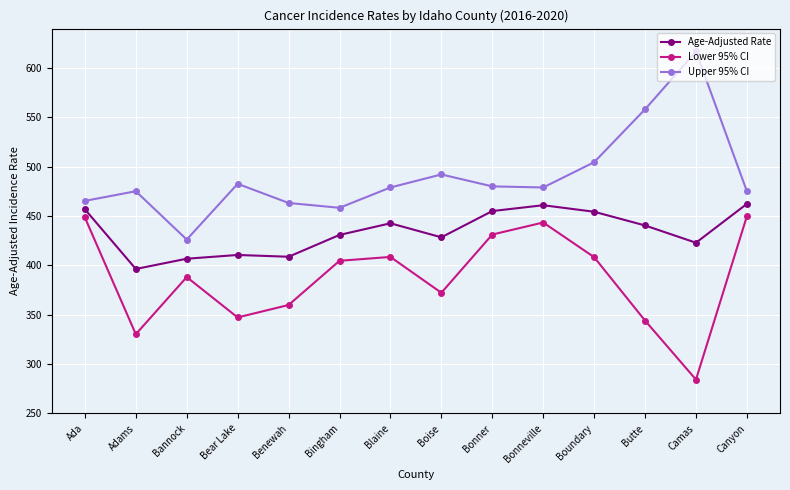

True or false: Upper 95% CI has more than 2 interior local peaks.

True